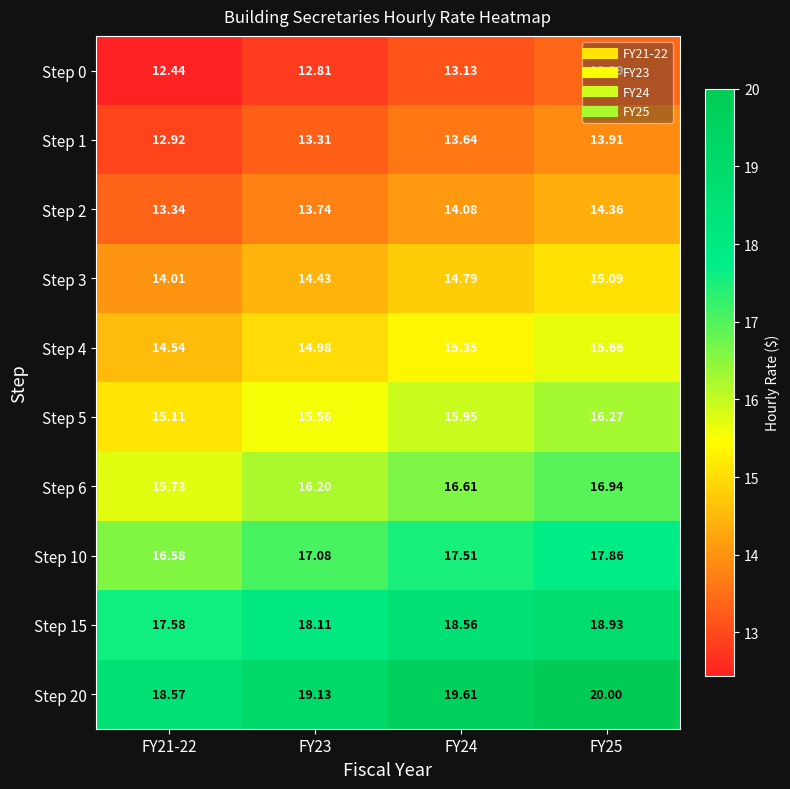

Is the value of Step 3 at FY24 greater than the value of Step 15 at FY24?

No